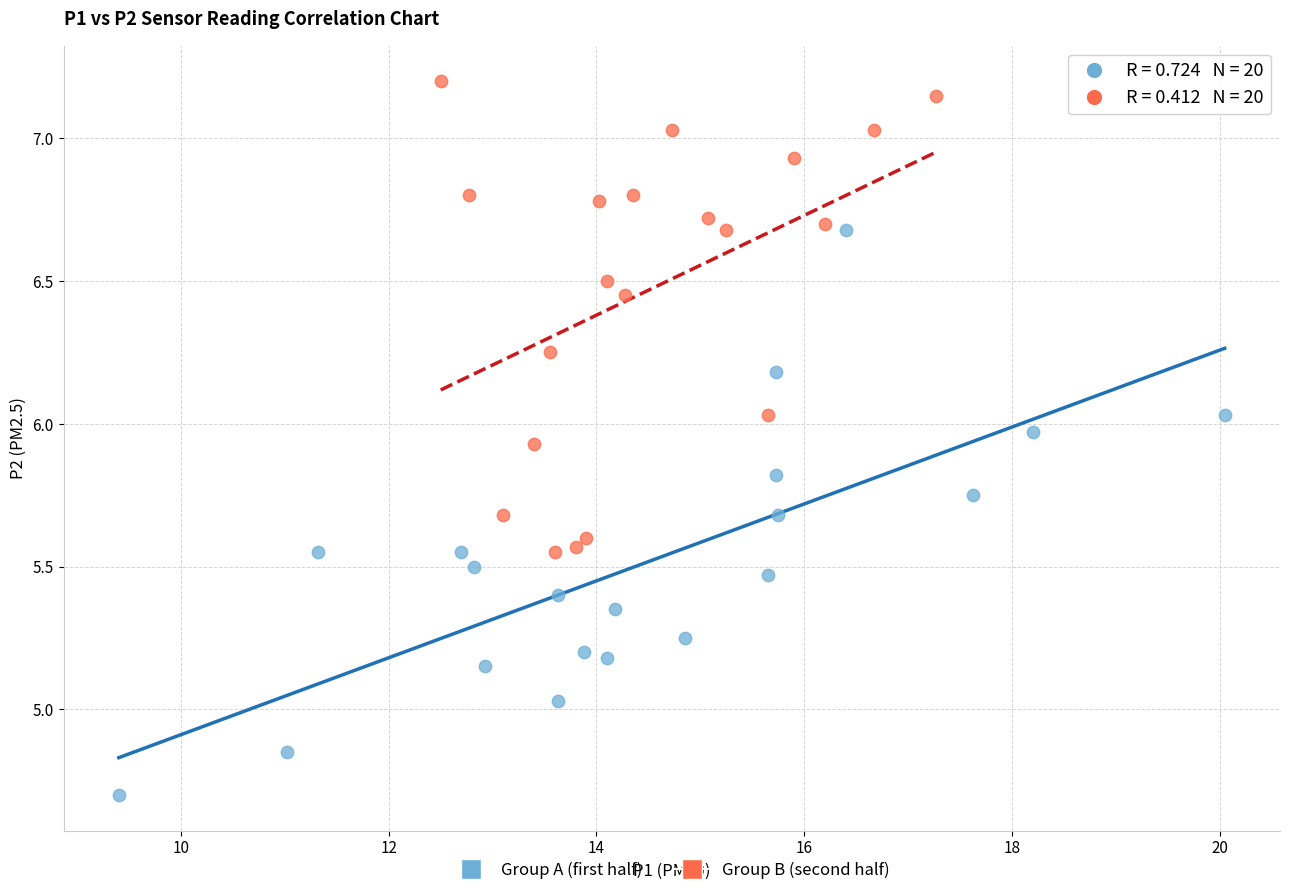

Which series has the largest Y range (max minus min)?

Group A (first half)